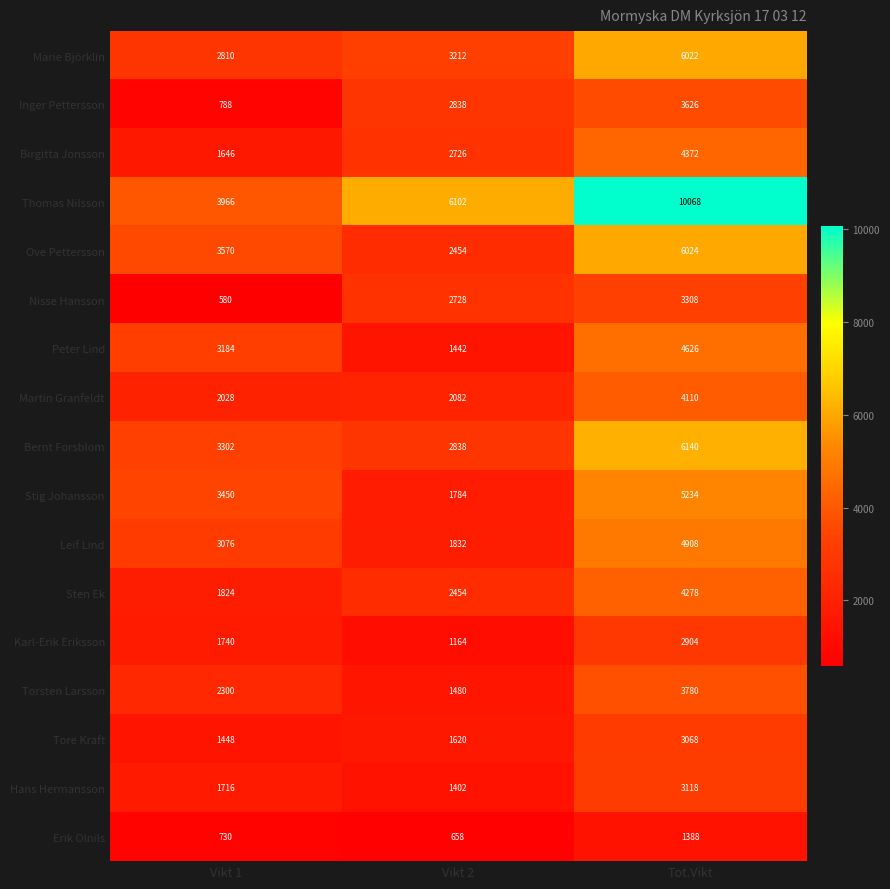

What is the smallest value displayed?

580